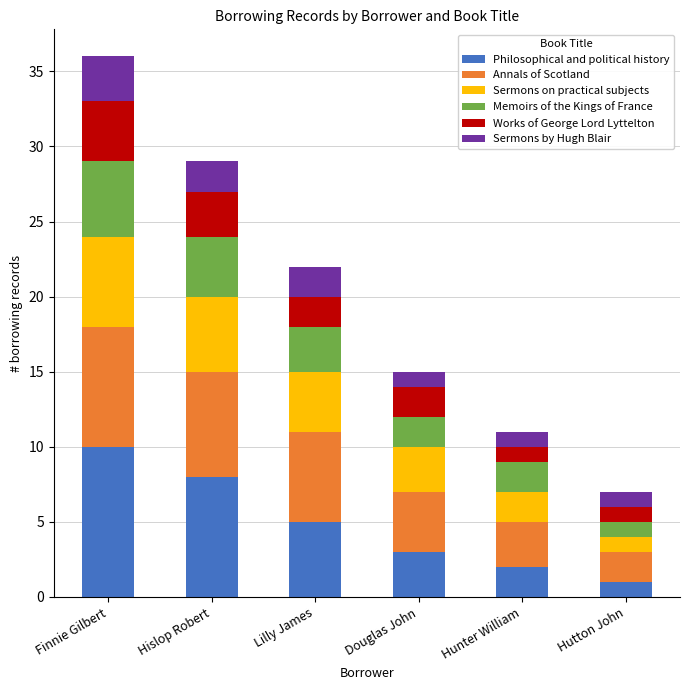

The value of Philosophical and political history at Finnie Gilbert is 15. True or false?

False